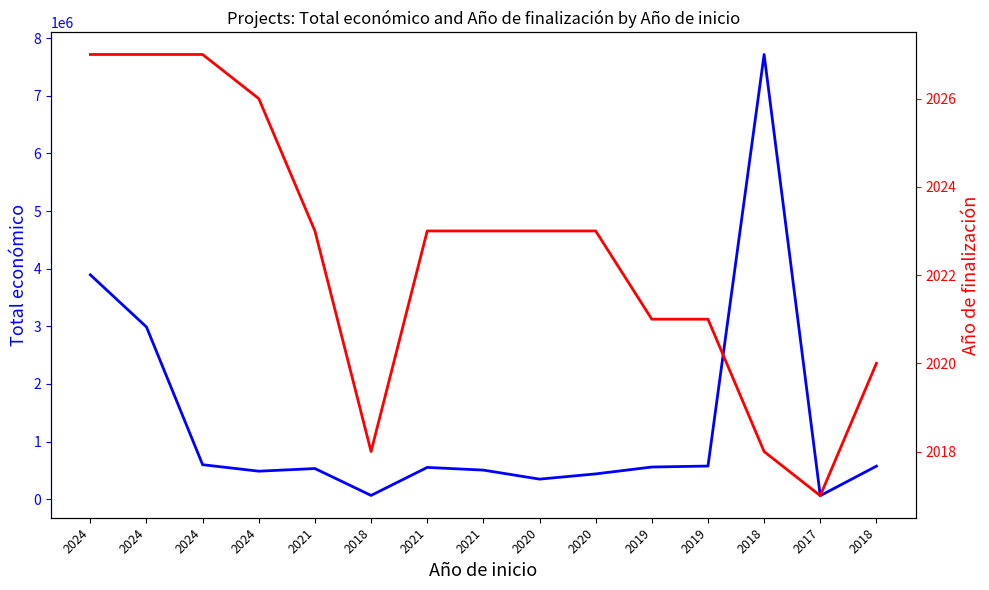

At which label is Año de finalización closest to 2022?

2021